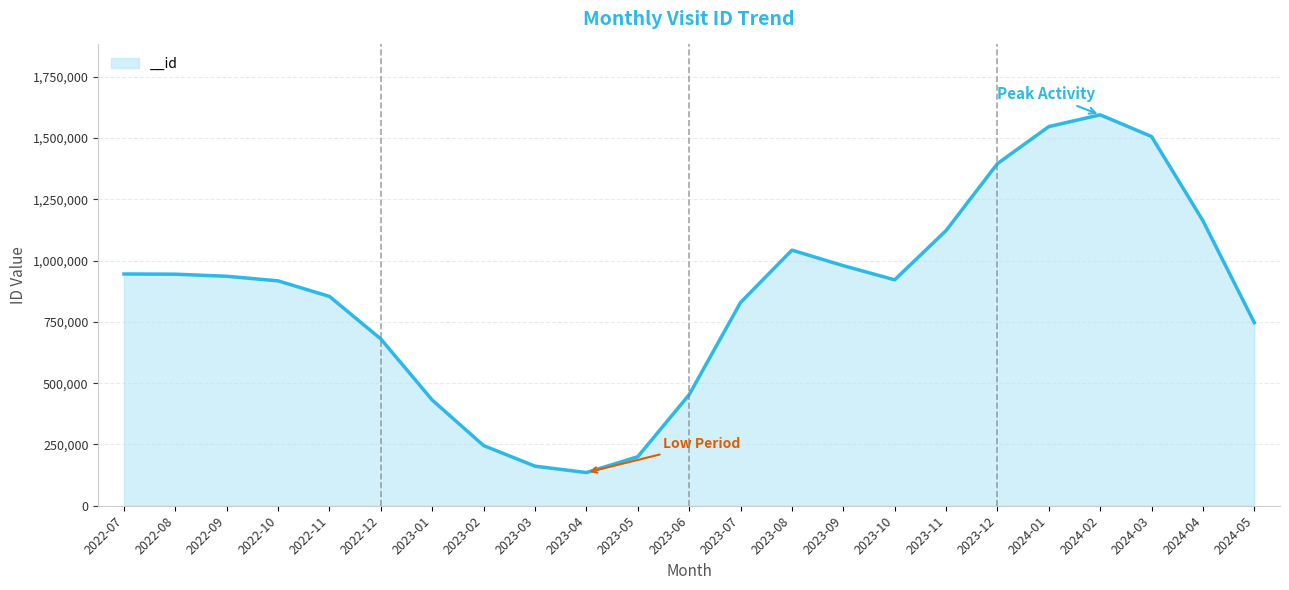

What is the approximate value at 2022-12, to the nearest 50?

680150